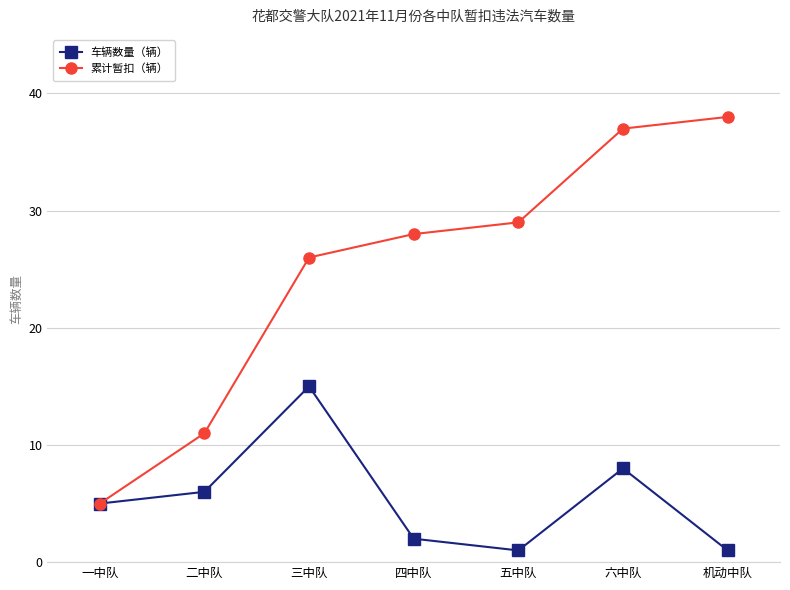

What is the minimum value shown in the chart?

1